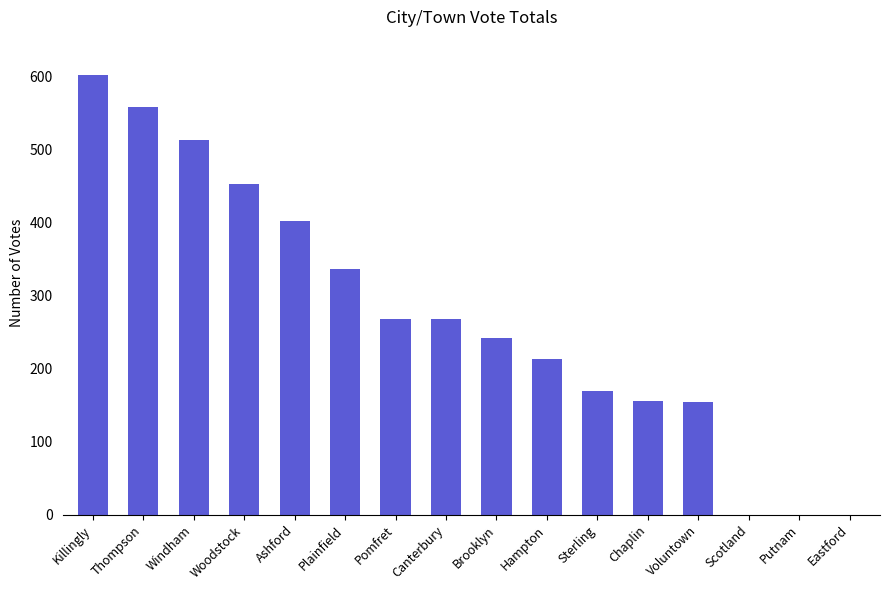

Are the bars grouped side by side (vs. stacked)?

No